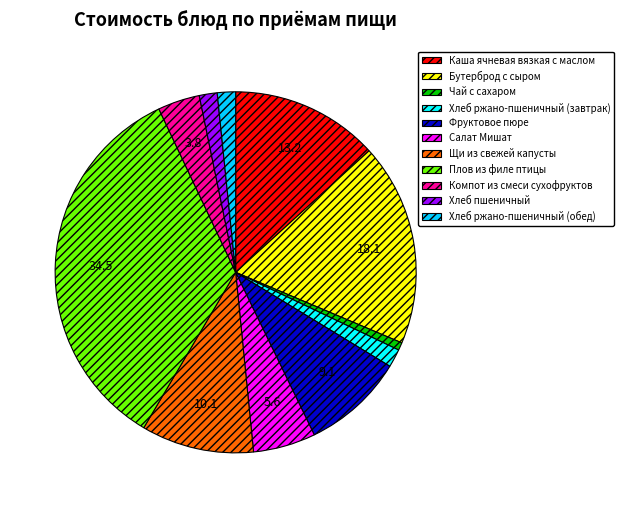

The Компот из смеси сухофруктов slice represents 4% of the pie. True or false?

True